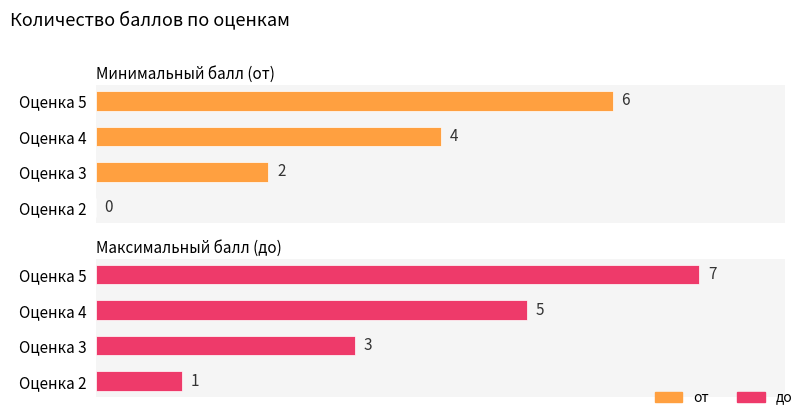

How many data points in до are above 5?

1